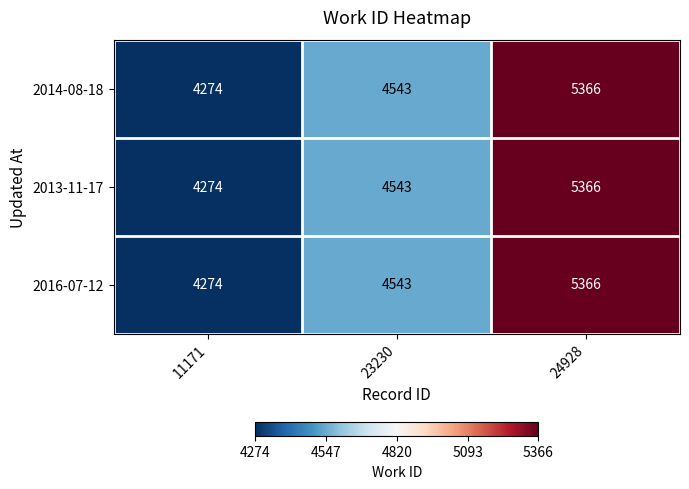

How many 2014-08-18 values are between 4274 and 5366?

3